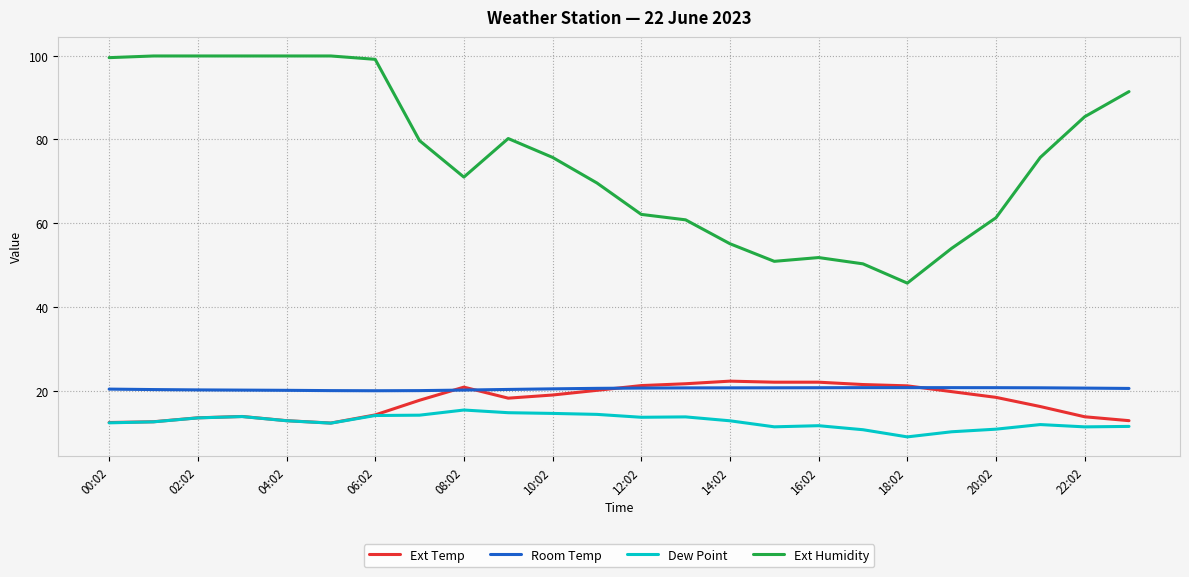

What is the maximum value shown in the chart?

99.9